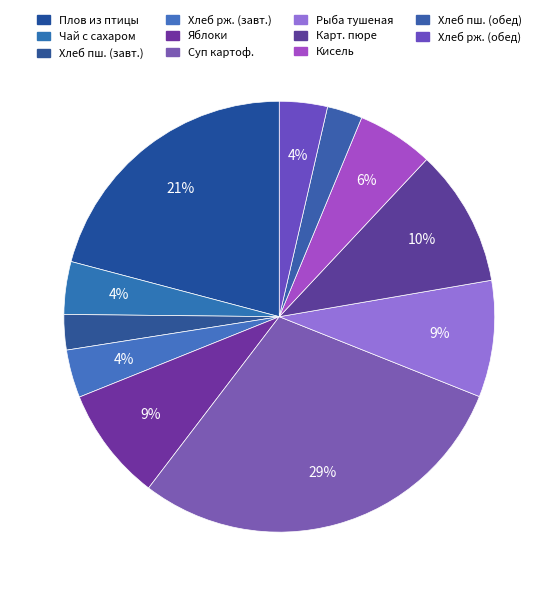

To the nearest percent, what is the difference between the largest and smallest slice percentages?

27%